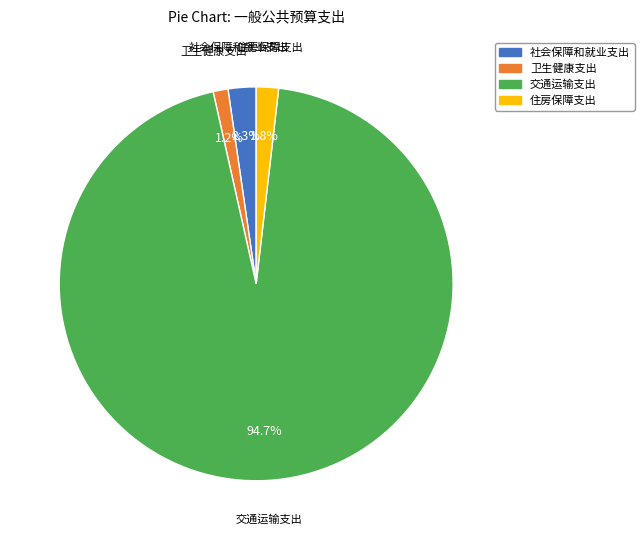

Between 卫生健康支出 and 住房保障支出, which is larger?

住房保障支出